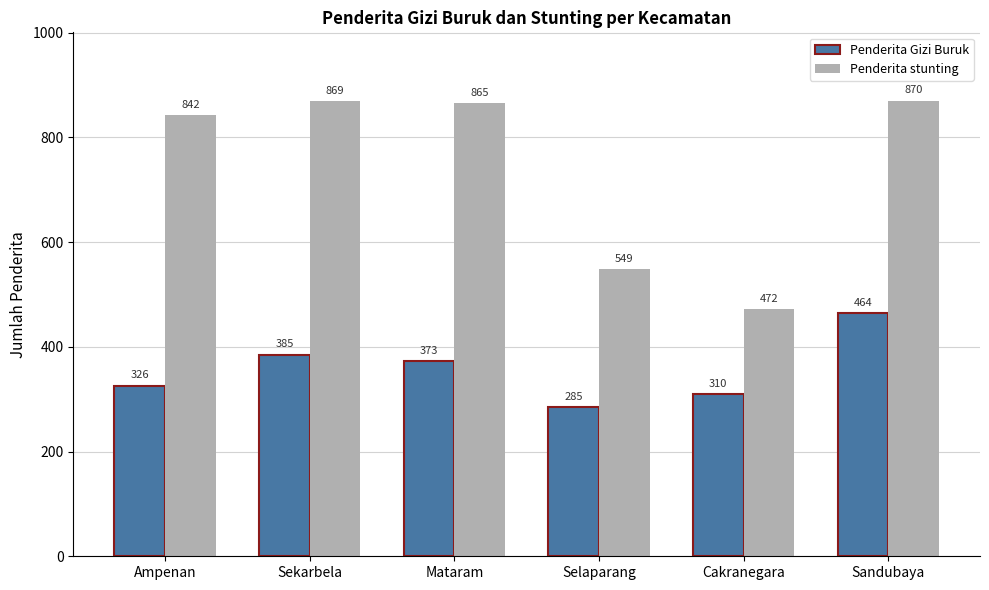

What is the value of the Penderita stunting bar at the 6th from the left?

870